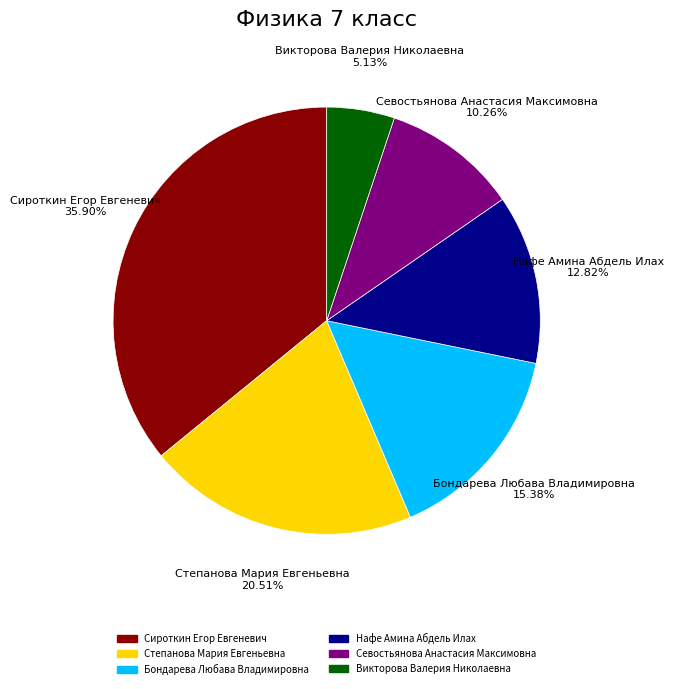

Which category has the smallest portion of the pie?

Викторова Валерия Николаевна